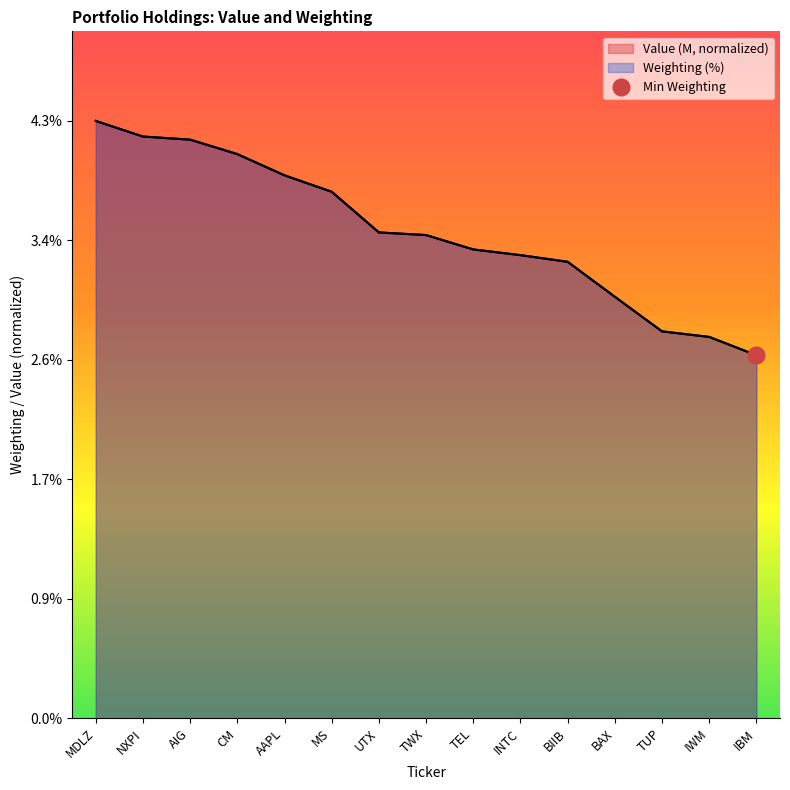

Is it true that Weighting equals 3.4 at TEL?

True